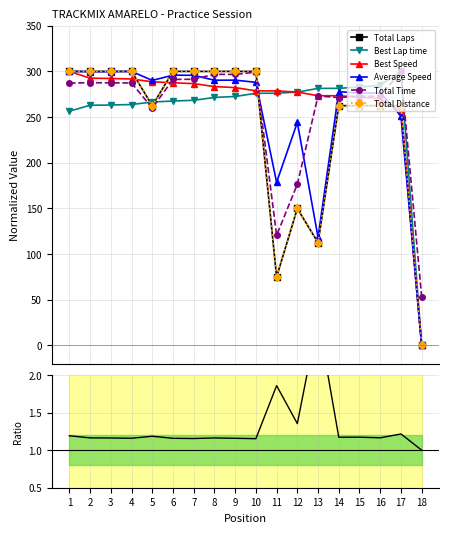

How many times do Total Distance and Best Speed cross each other?

4